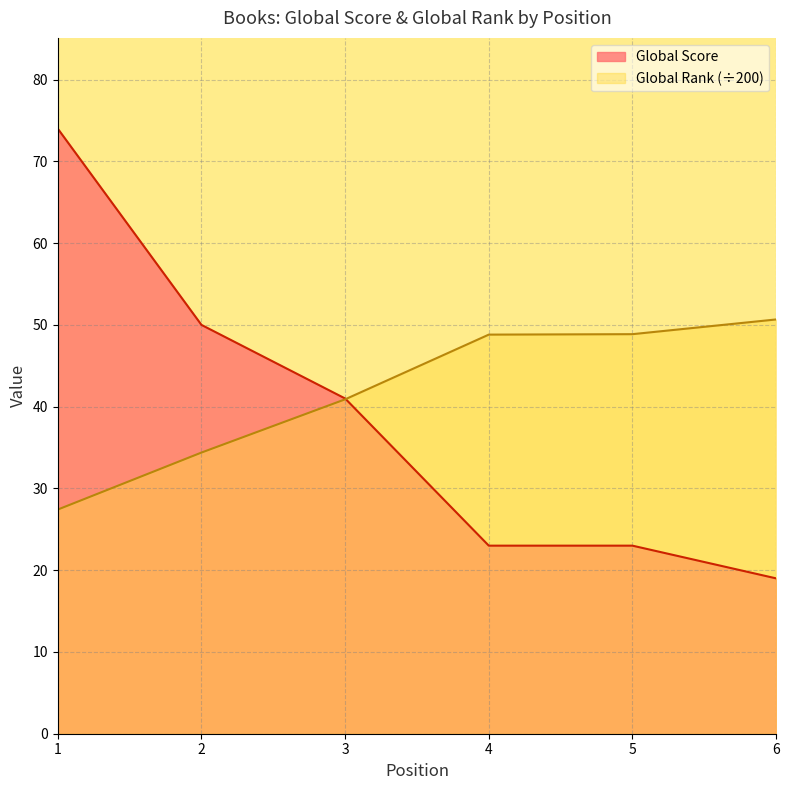

What is the value of the Global Score point at the 4th from the left?

23.0